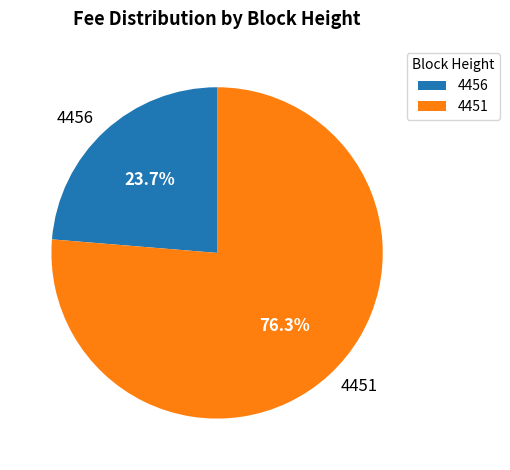

Rank the categories by value from highest to lowest.

4451, 4456